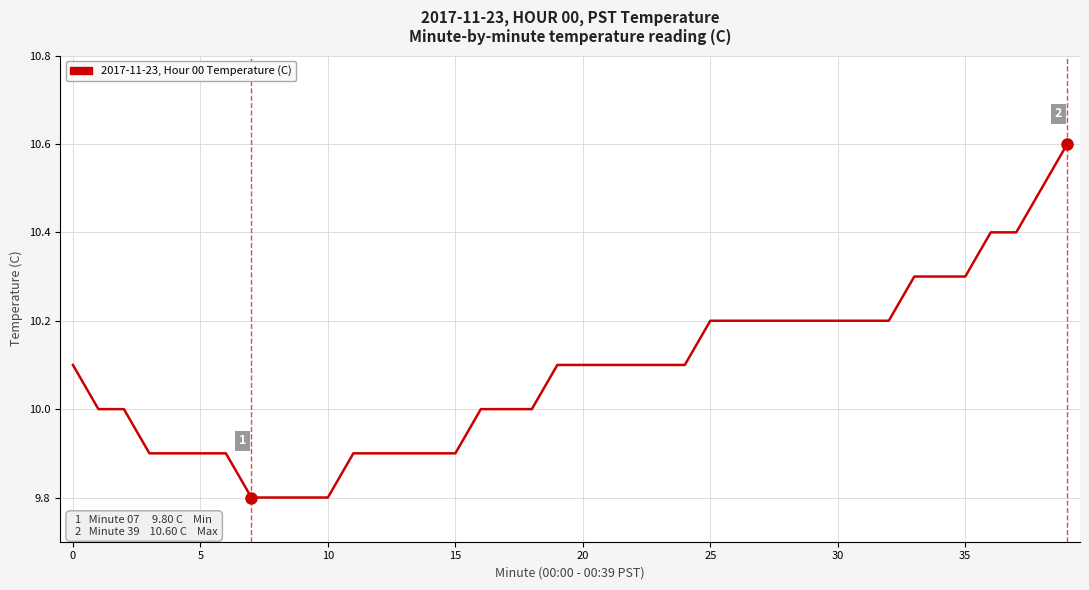

What is the greatest value displayed?

10.6